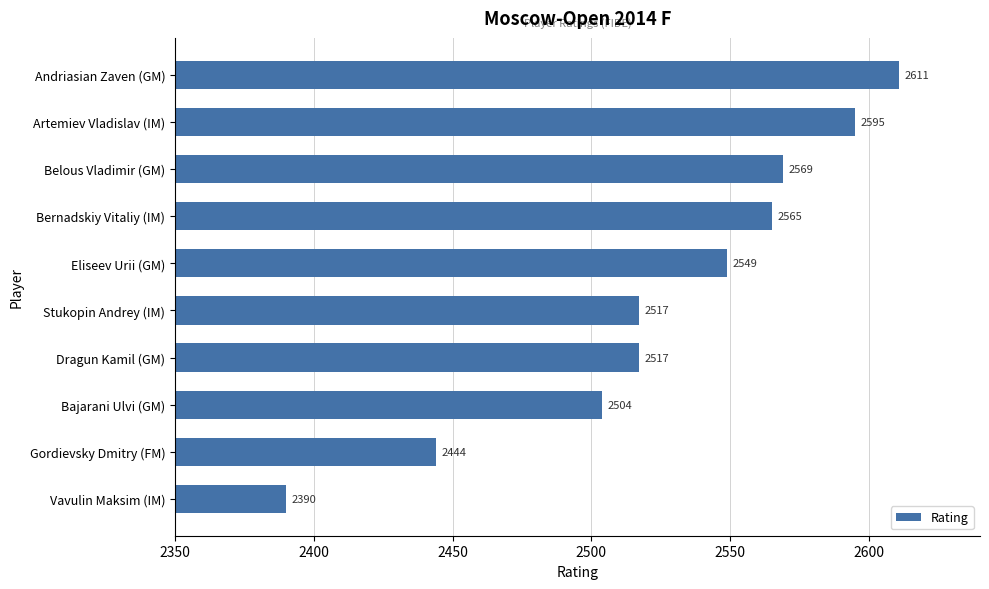

What is the sum of the values at Dragun Kamil (GM) and Belous Vladimir (GM)?

5086